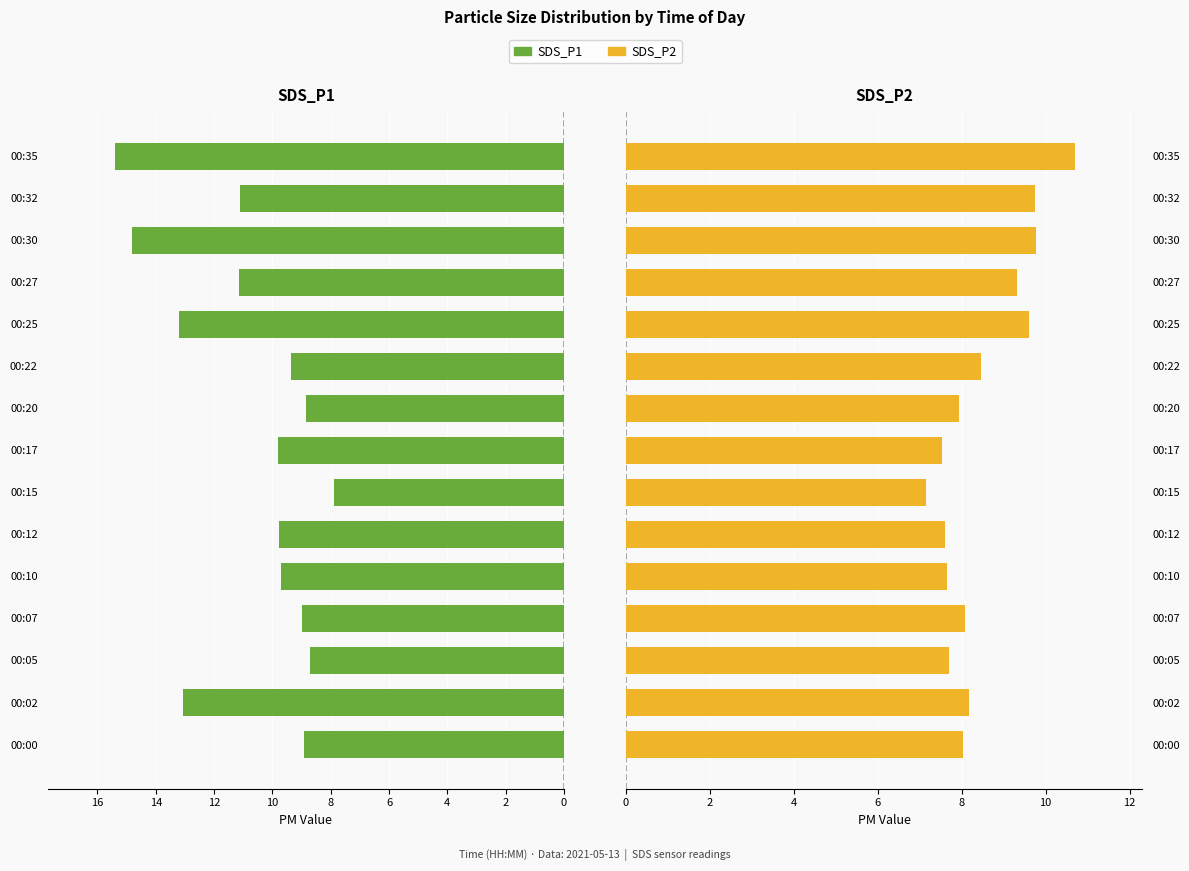

How many values in the SDS_P1 series exceed 9?

10